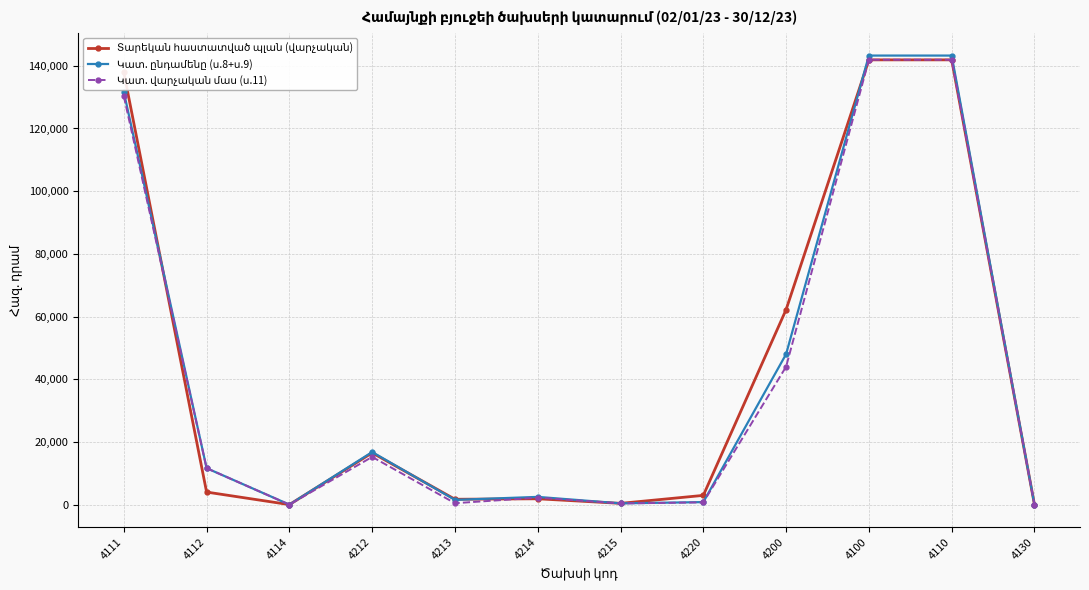

How many lines are shown in the chart?

3